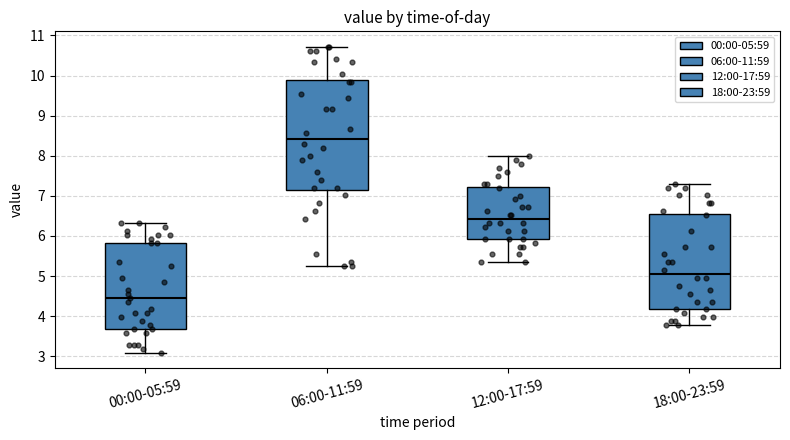

Reading left to right, transcribe this box plot: for each box, give where its median line is, the range the box spans, and where its two whiskers end, as read against the y-axis. The values are not printed on the chart, so give them approximately, as read against the axis.

00:00-05:59: median 4.5, box 3.7 to 5.8, whiskers 3.1 to 6.3
06:00-11:59: median 8.4, box 7.2 to 9.9, whiskers 5.2 to 10.7
12:00-17:59: median 6.4, box 5.9 to 7.2, whiskers 5.3 to 8.0
18:00-23:59: median 5.0, box 4.2 to 6.5, whiskers 3.8 to 7.3